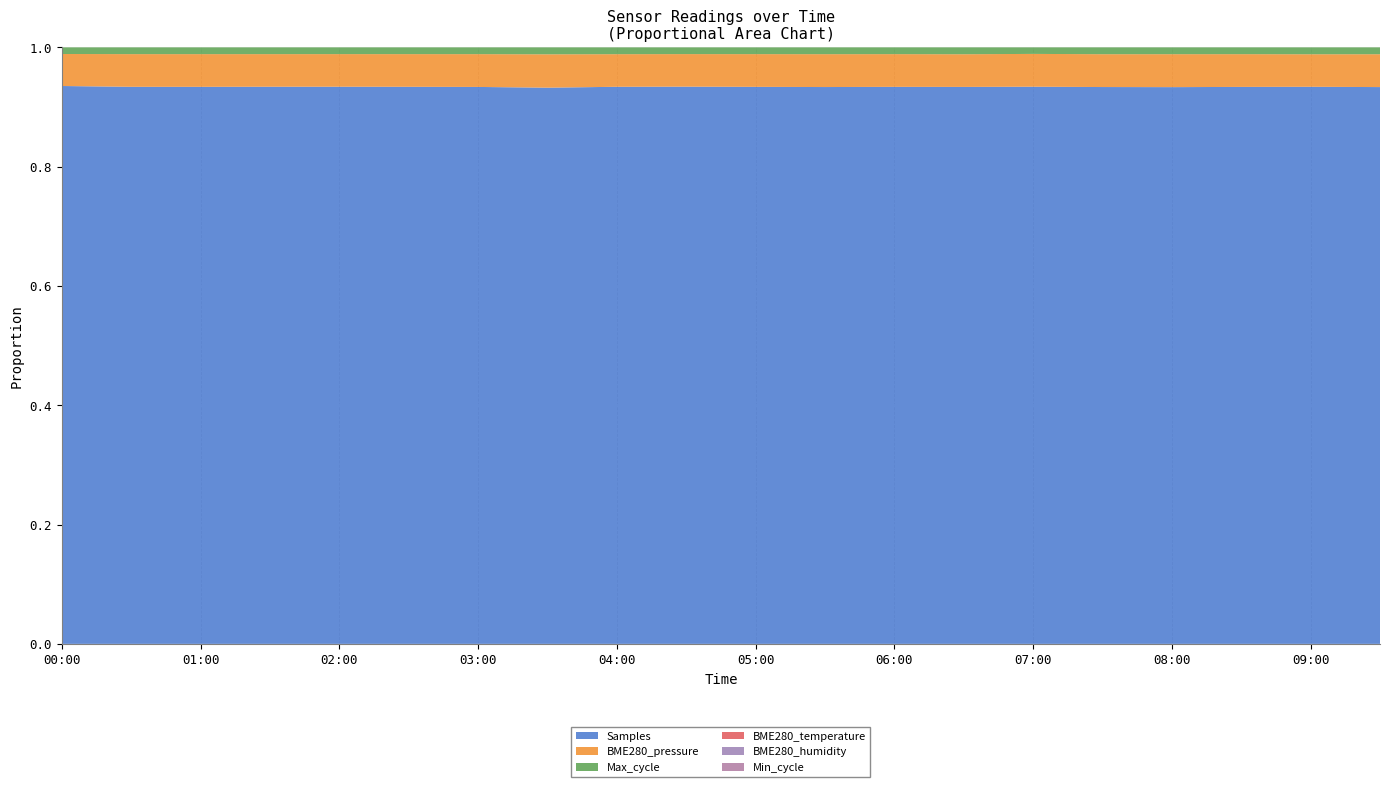

Reading left to right, extract all data points from this chart.

Samples: 00:00=1747500.0	00:30=1709486.0	01:00=1708625.0	01:30=1713756.0	02:00=1713987.0	02:30=1710481.0	03:00=1703076.0	03:30=1671480.0	04:00=1713357.0	04:30=1716490.0	05:00=1707042.0	05:30=1698993.0	06:00=1707842.0	06:30=1709045.0	07:00=1703182.0	07:30=1700592.0	08:00=1694525.0	08:30=1705557.0	09:00=1717587.0	09:30=1699207.0
BME280_pressure: 00:00=100274.1	00:30=100276.7	01:00=100275.5	01:30=100275.8	02:00=100280.7	02:30=100280.6	03:00=100272.1	03:30=100263.5	04:00=100260.3	04:30=100266.6	05:00=100260.6	05:30=100264.2	06:00=100264.3	06:30=100256.2	07:00=100265.2	07:30=100264.7	08:00=100259.1	08:30=100257.2	09:00=100261.9	09:30=100255.1
Max_cycle: 00:00=20911.0	00:30=20918.0	01:00=20934.0	01:30=20962.0	02:00=20914.0	02:30=20922.0	03:00=20895.0	03:30=20998.0	04:00=21127.0	04:30=20902.0	05:00=20899.0	05:30=20934.0	06:00=20934.0	06:30=21251.0	07:00=20152.0	07:30=21037.0	08:00=20926.0	08:30=20970.0	09:00=21403.0	09:30=21083.0
BME280_temperature: 00:00=19.5	00:30=19.5	01:00=19.4	01:30=19.4	02:00=19.4	02:30=19.4	03:00=19.4	03:30=19.4	04:00=19.4	04:30=19.3	05:00=19.3	05:30=19.3	06:00=19.3	06:30=19.3	07:00=19.3	07:30=19.4	08:00=19.4	08:30=19.4	09:00=19.4	09:30=19.5
BME280_humidity: 00:00=98.1	00:30=98.0	01:00=98.2	01:30=98.1	02:00=98.6	02:30=98.4	03:00=98.3	03:30=98.6	04:00=98.7	04:30=98.9	05:00=99.0	05:30=99.2	06:00=99.2	06:30=99.0	07:00=99.7	07:30=99.3	08:00=99.2	08:30=99.2	09:00=99.3	09:30=99.5
Min_cycle: 00:00=81.0	00:30=82.0	01:00=82.0	01:30=82.0	02:00=82.0	02:30=82.0	03:00=83.0	03:30=83.0	04:00=82.0	04:30=82.0	05:00=84.0	05:30=82.0	06:00=82.0	06:30=84.0	07:00=82.0	07:30=82.0	08:00=82.0	08:30=83.0	09:00=82.0	09:30=83.0